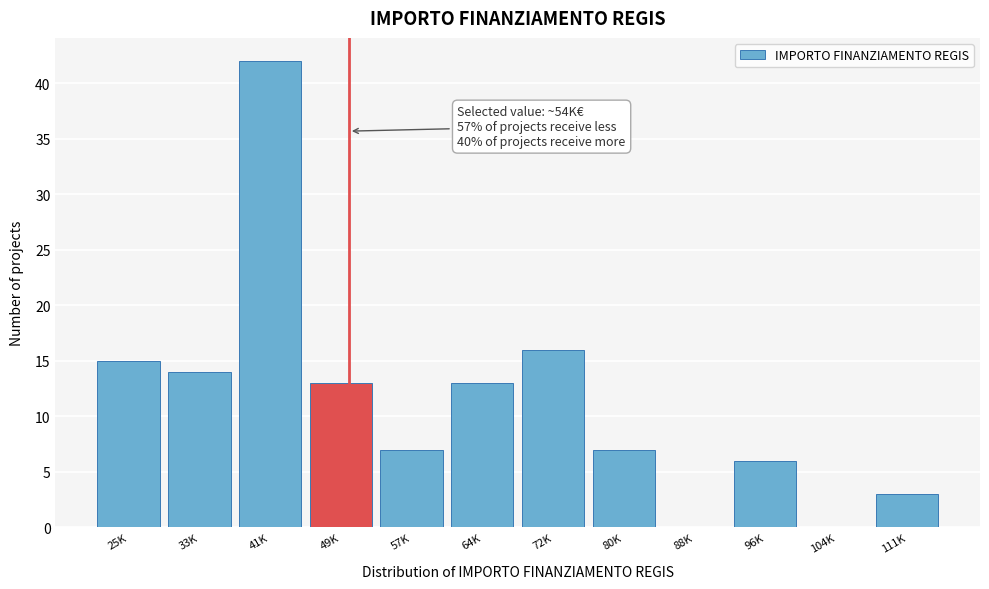

Reading left to right, what are all the values shown in this chart?

25K=15	33K=14	41K=42	49K=13	57K=7	64K=13	72K=16	80K=7	88K=0	96K=6	104K=0	111K=3